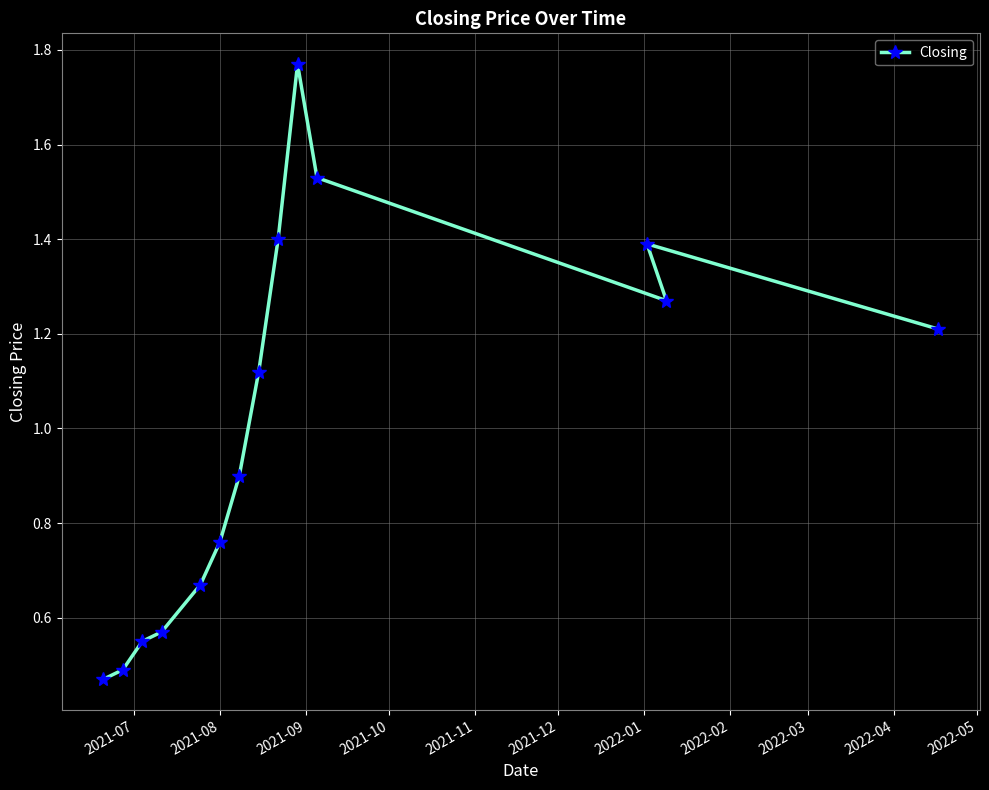

How many interior local peaks (higher than both neighbors) does the data have?

2